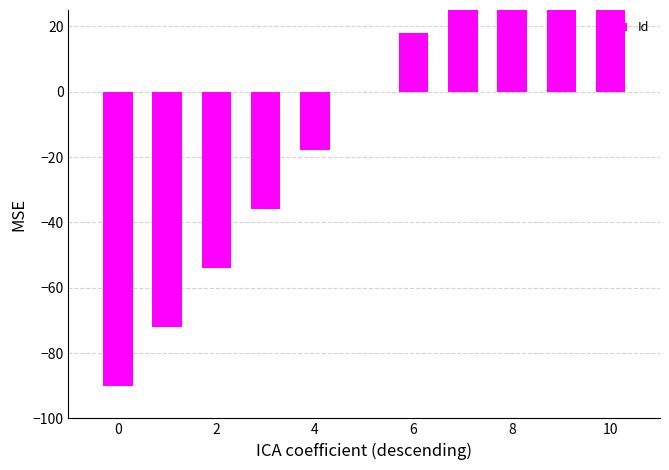

What is the change in value from 10 to 7?

+36